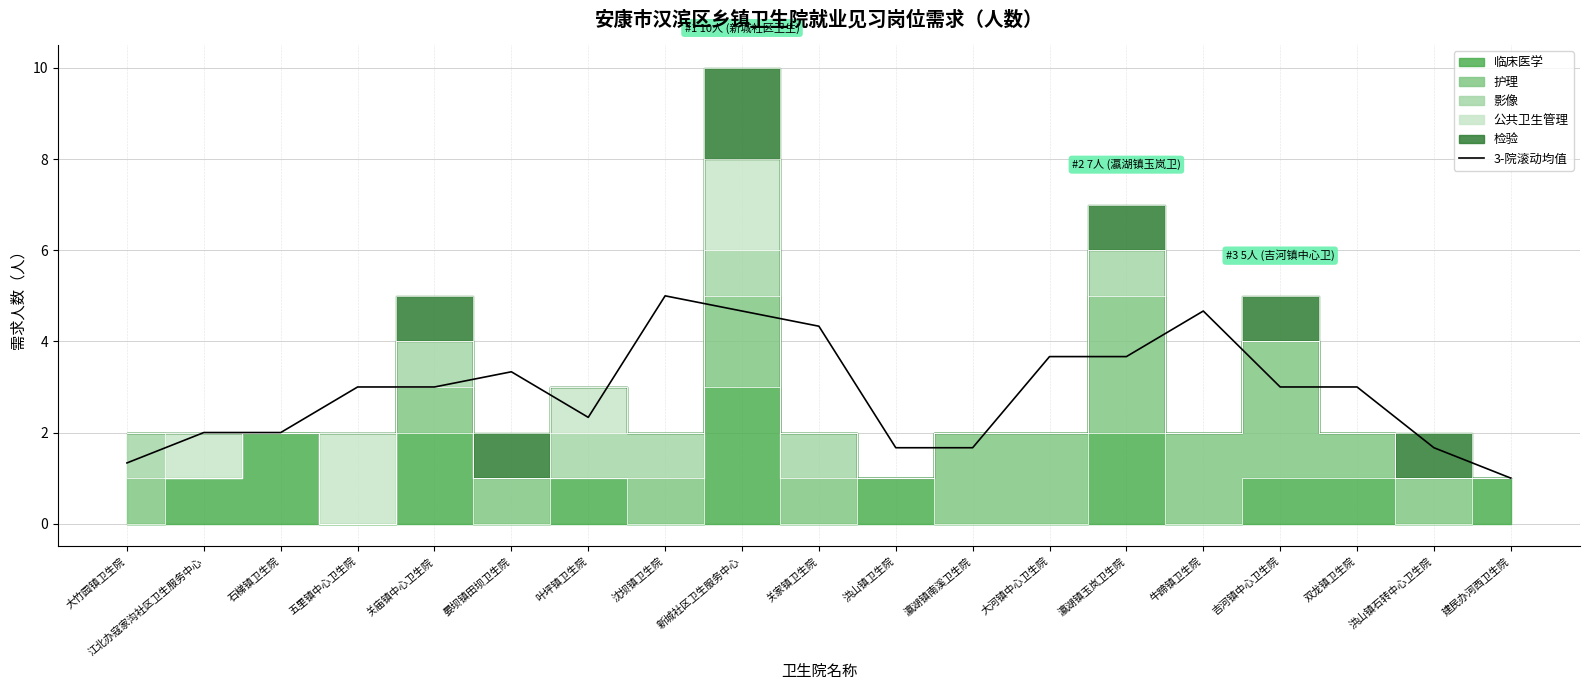

Does the chart display data point markers on the line(s)?

No